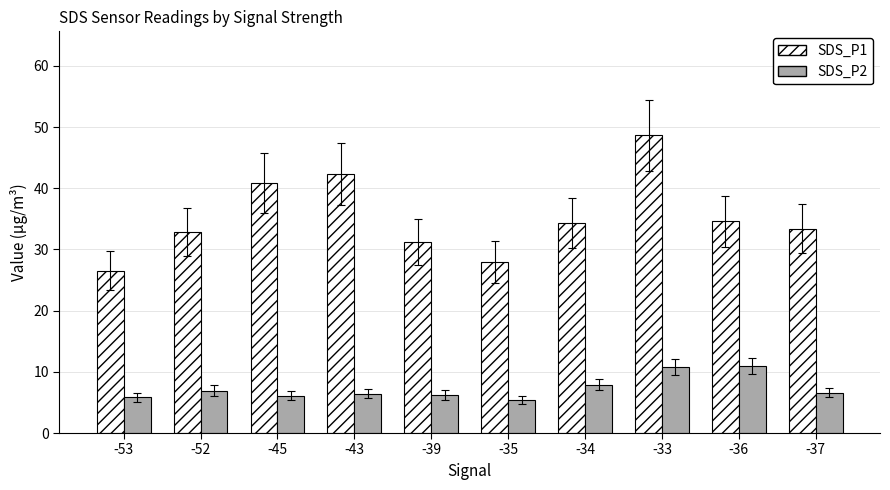

Rank the series by their average value, from highest to lowest.

SDS_P1, SDS_P2